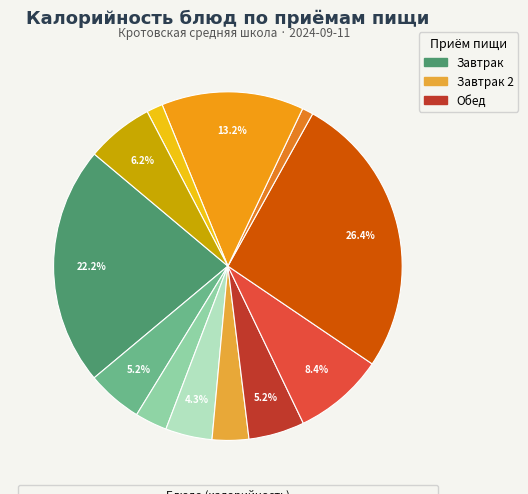

How many slices are in this pie chart?

12